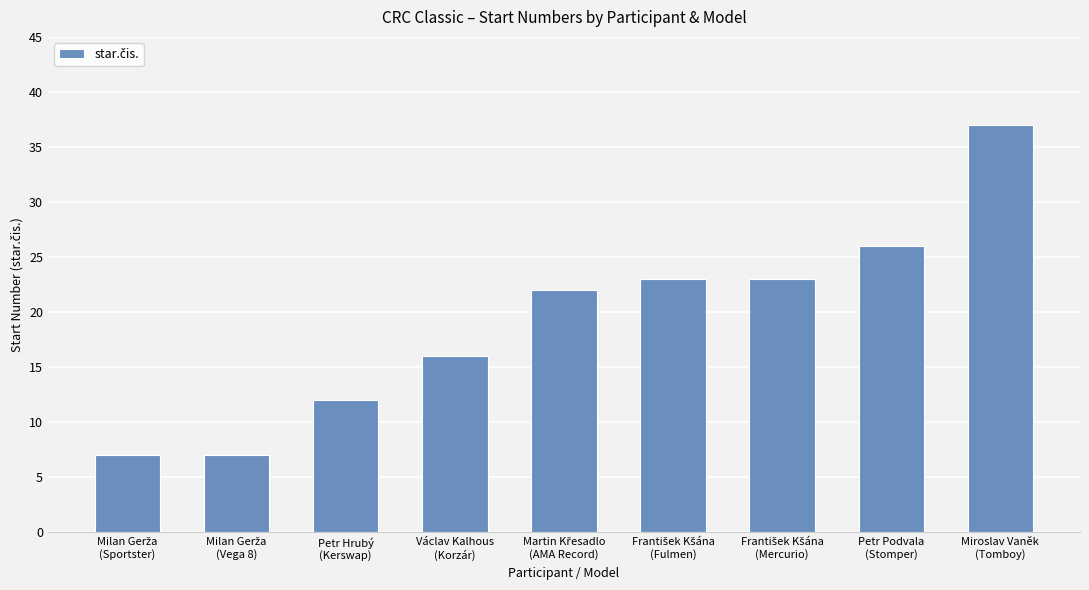

What is the difference between the maximum and minimum values?

30